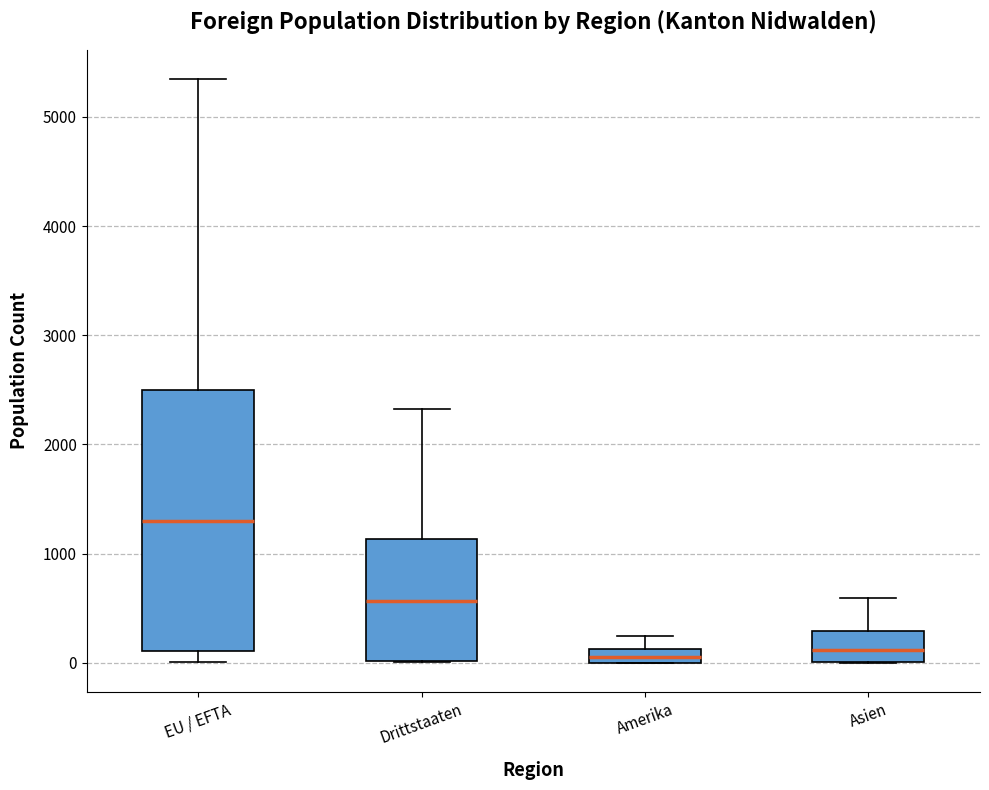

Where is the lower edge of the box for Amerika on the y-axis? The values are not printed on the chart, so give them approximately, as read against the axis.

0